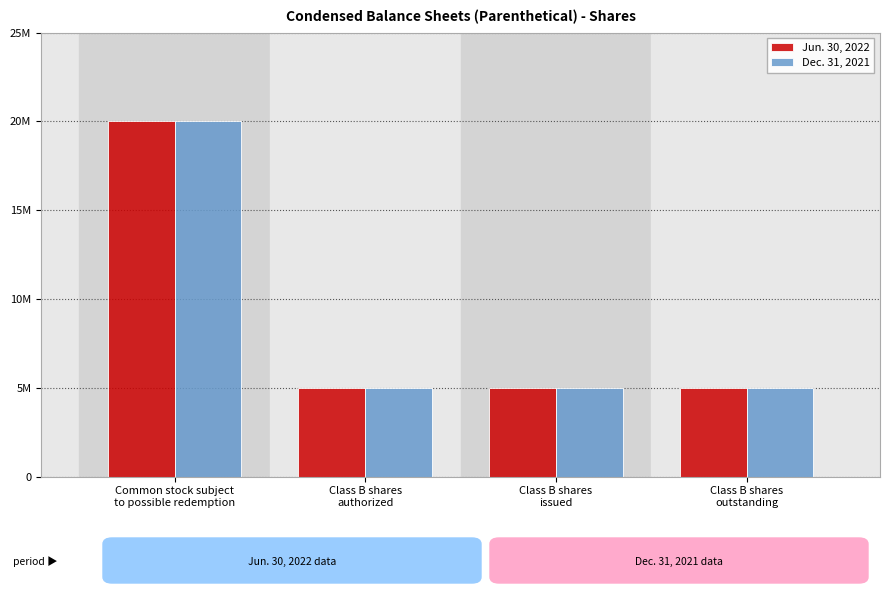

At how many categories does at least one series exceed 19177452?

1